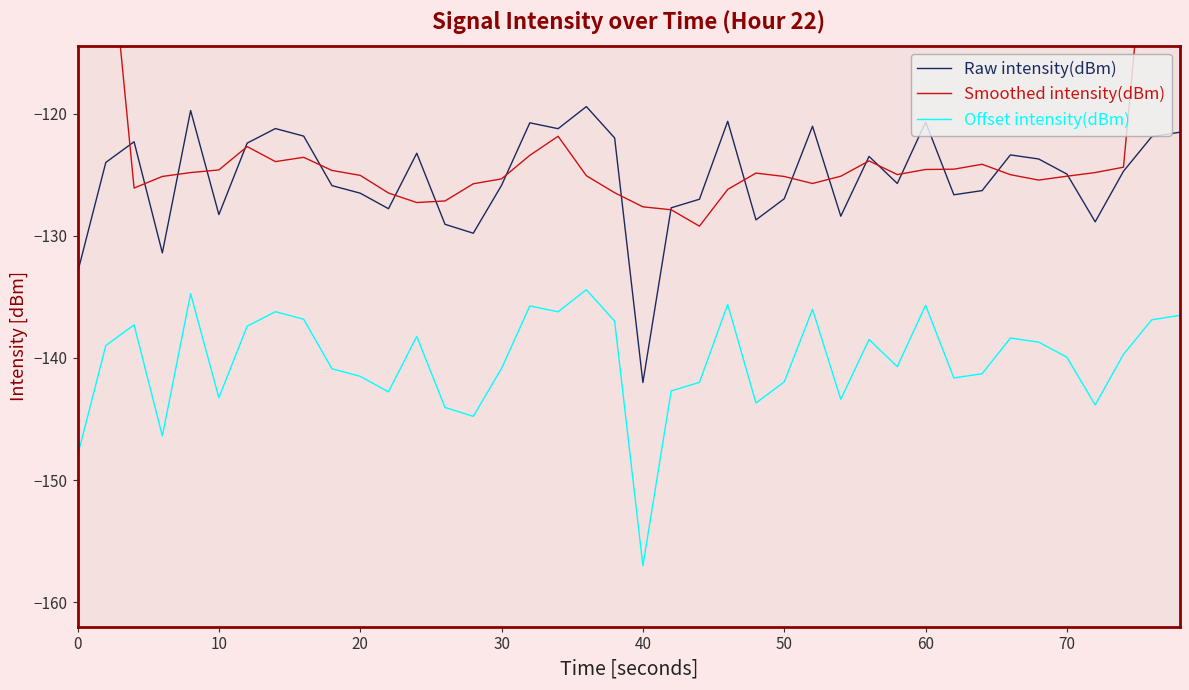

What is the average value of the Offset intensity(dBm) series?

-140.2